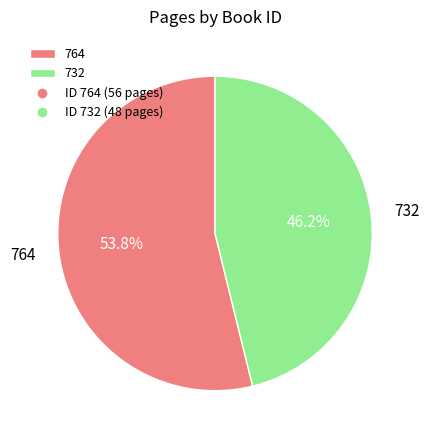

Which has a higher value, 764 or 732?

764